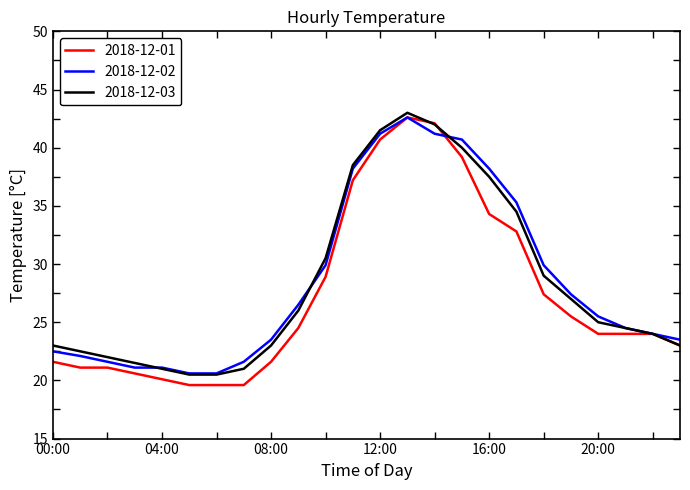

What is the maximum value for 2018-12-02?

42.6